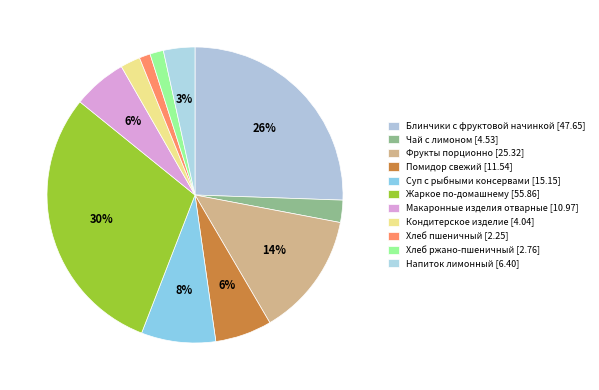

To the nearest percent, what percentage of the pie is Кондитерское изделие?

2%